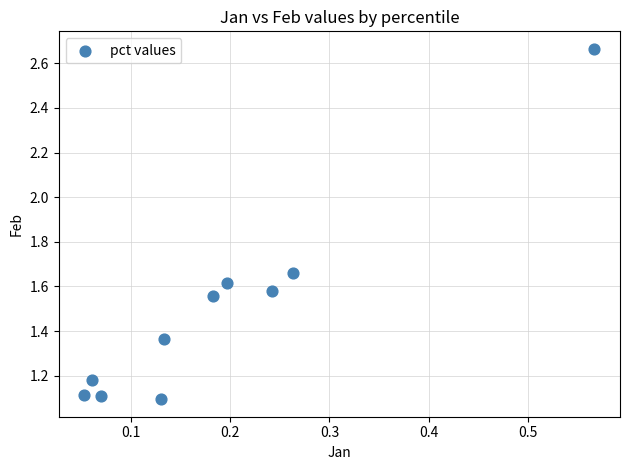

What is the range of X values (max minus min)?

0.5